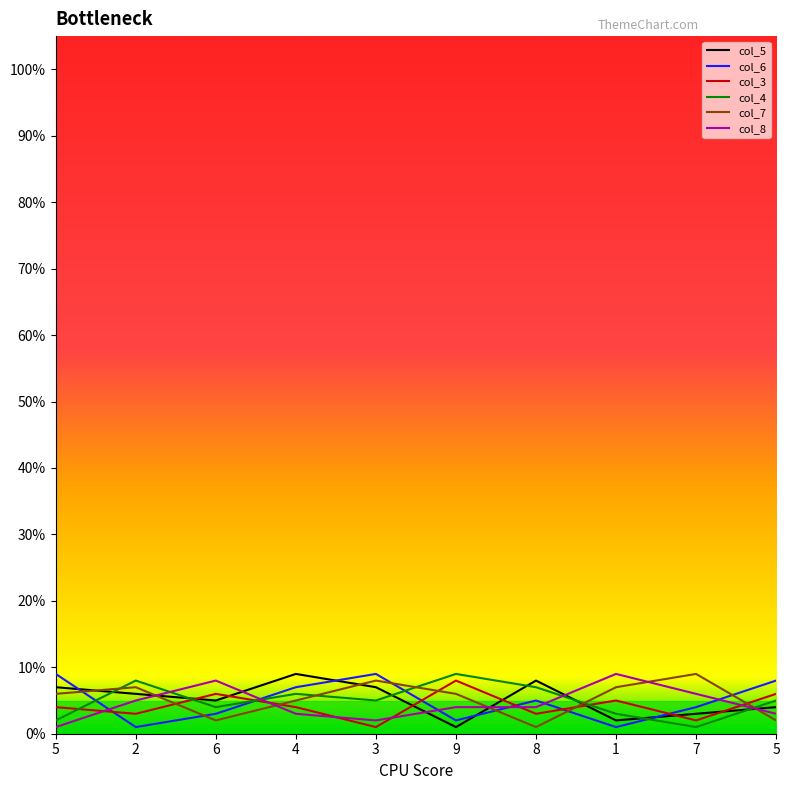

How many series are shown in this chart?

6